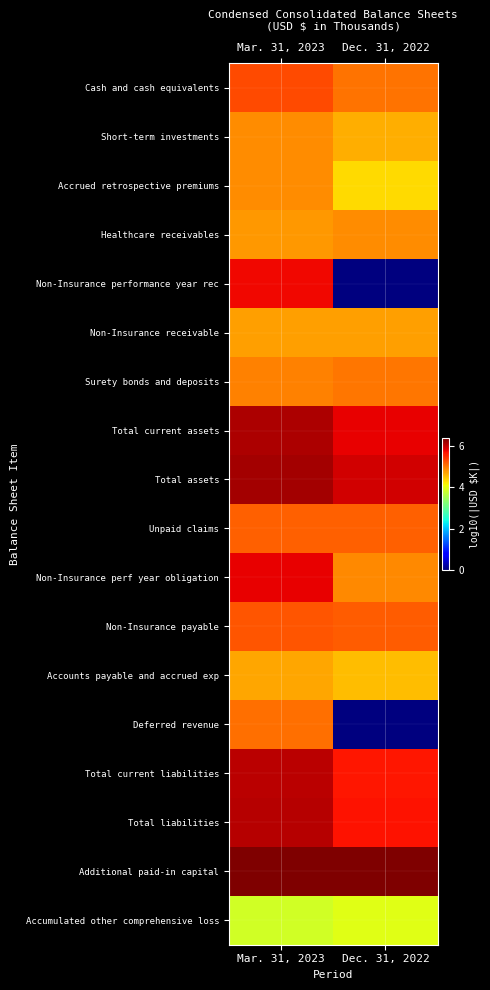

What is the total value across all series at Mar. 31, 2023?

95.5